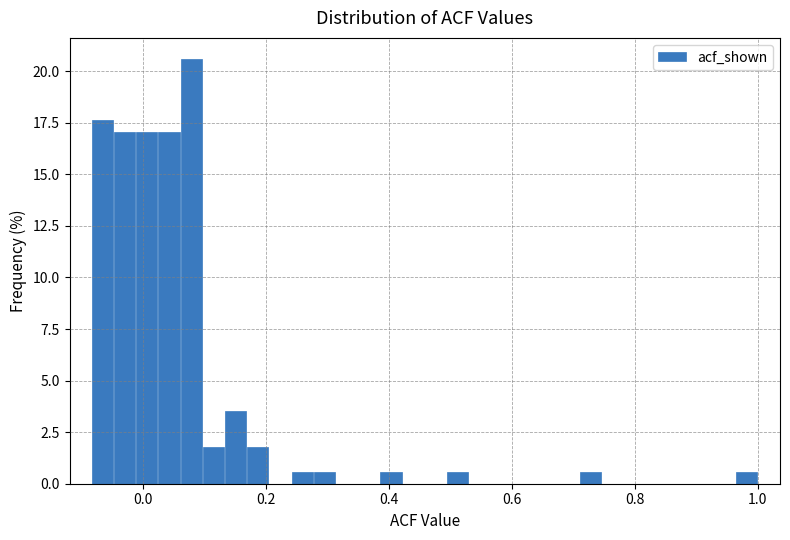

Around what value on the x-axis is the tallest bar? Give the approximate position of its centre, as read against the axis.

0.08